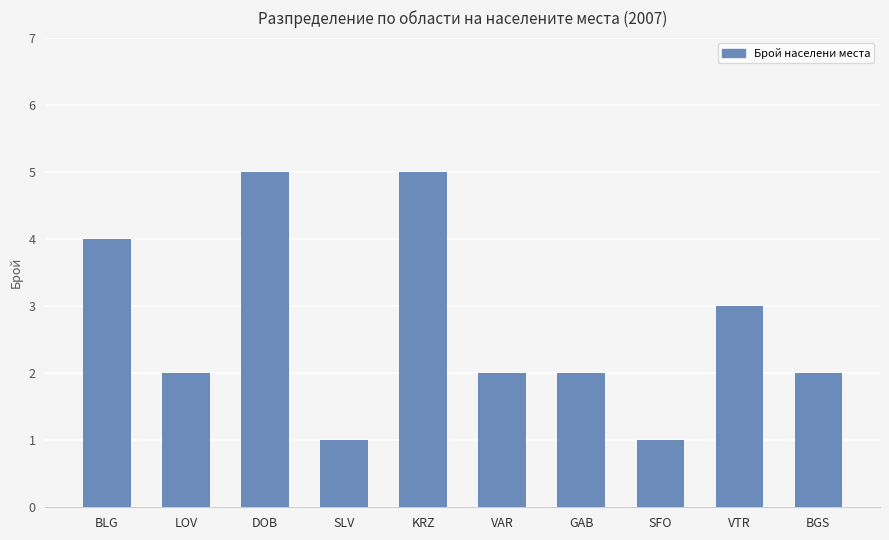

What is the label of the 7th bar from the right?

SLV